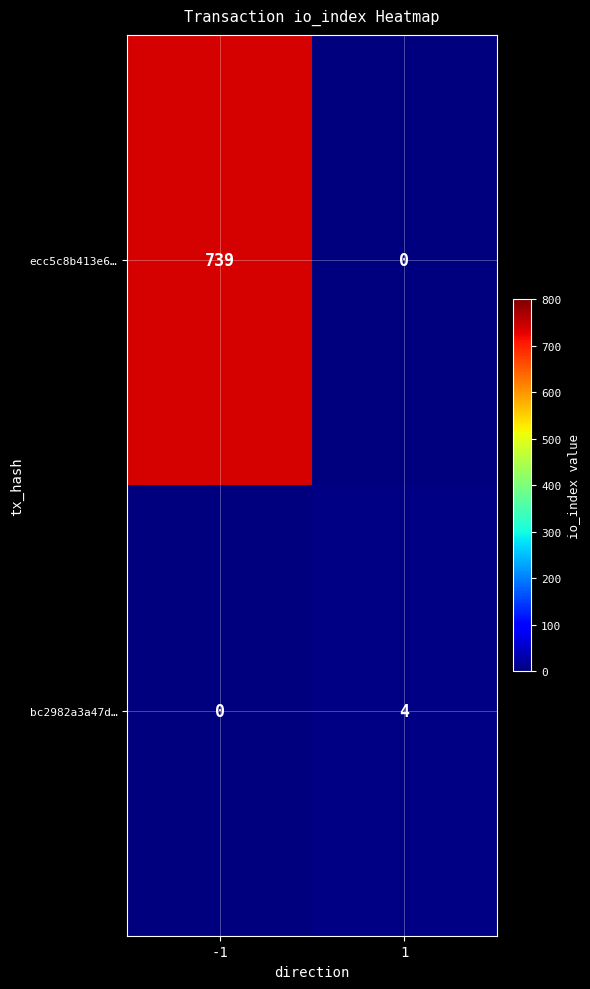

Between -1 and 1, which series saw the biggest shift?

ecc5c8b413e6…